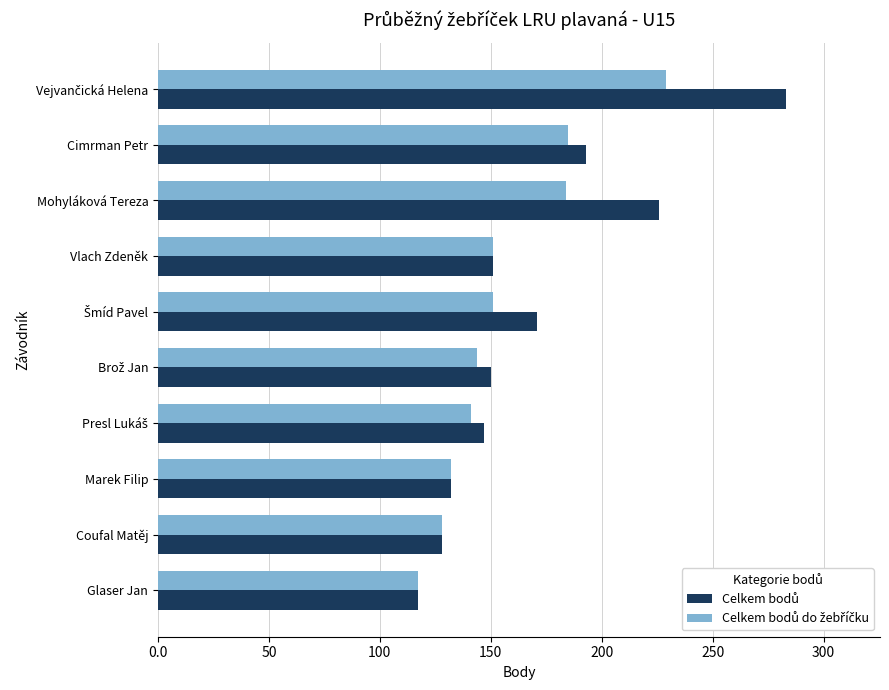

Which category has the lowest value across all series?

Glaser Jan